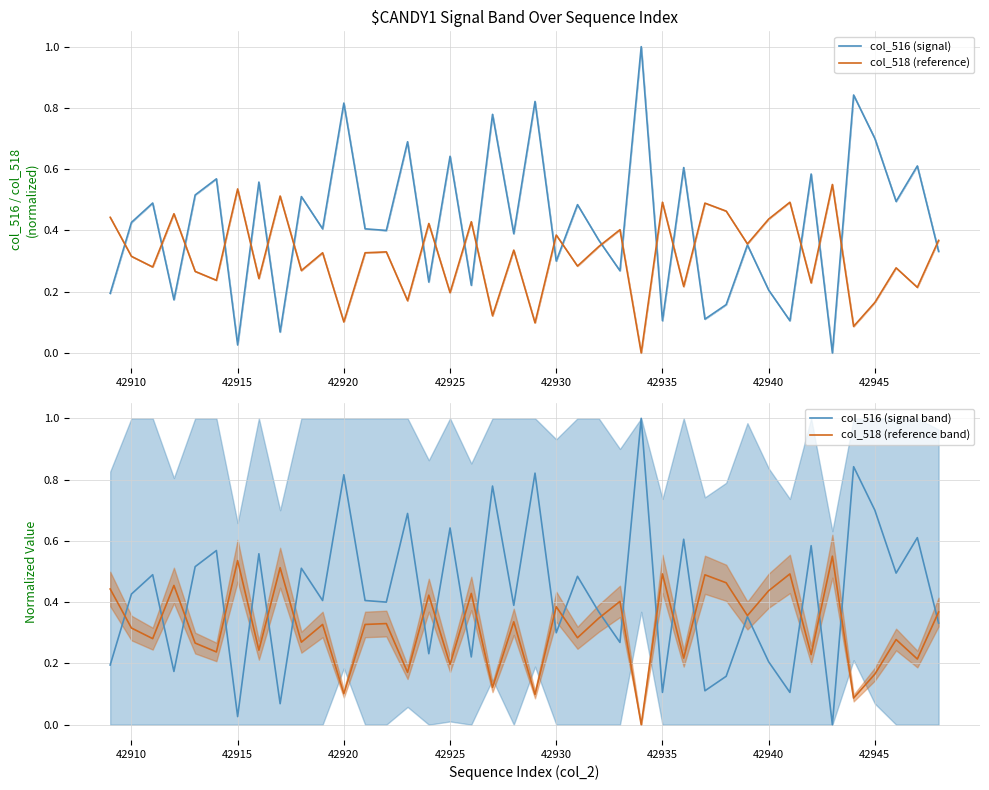

How many lines are shown in the chart?

4